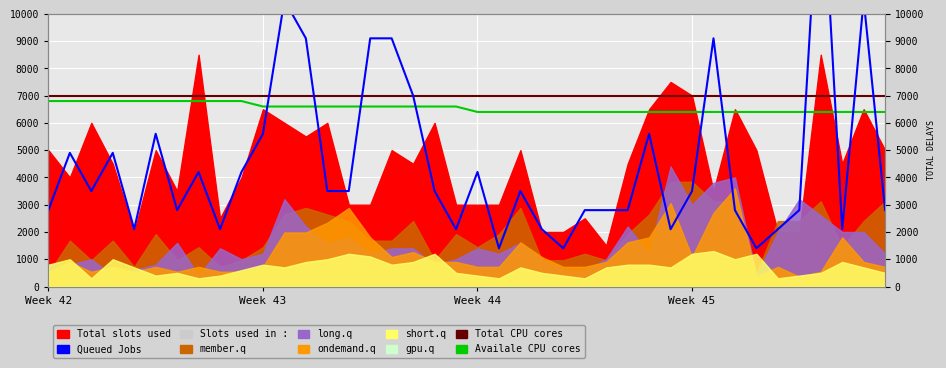

Which series changed the most between 4 and 15?

Queued Jobs